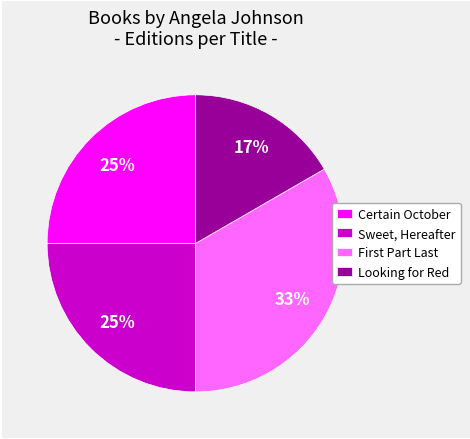

To the nearest percent, what is the average slice percentage?

25%